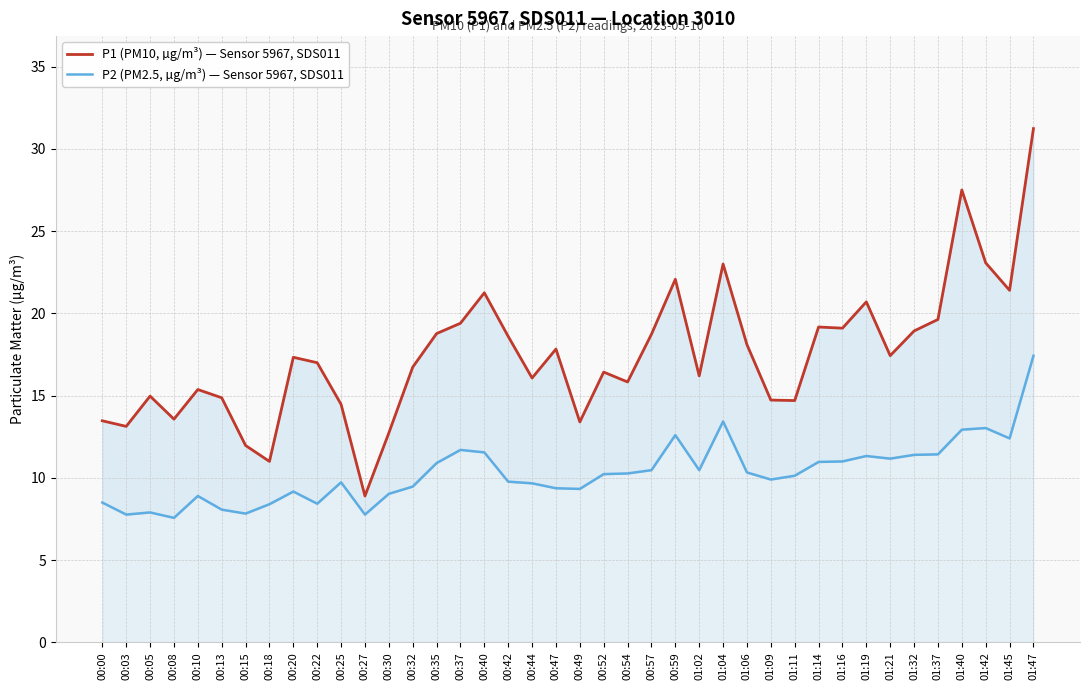

True or false: P1 (PM10, µg/m³) — Sensor 5967, SDS011 and P2 (PM2.5, µg/m³) — Sensor 5967, SDS011 intersect in this chart.

False